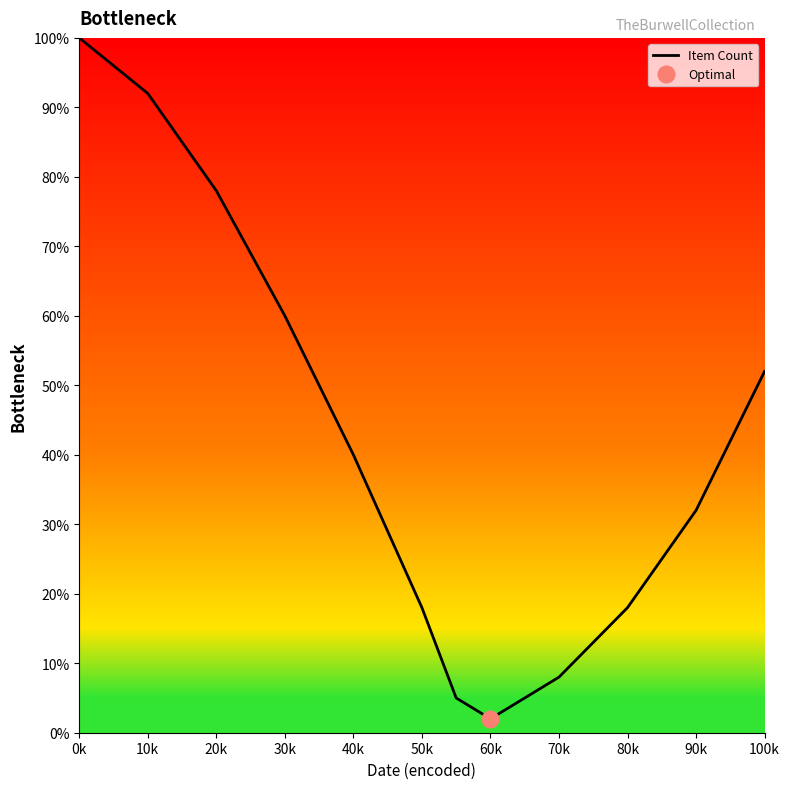

True or false: there are more than 1 points higher than both neighbors.

False